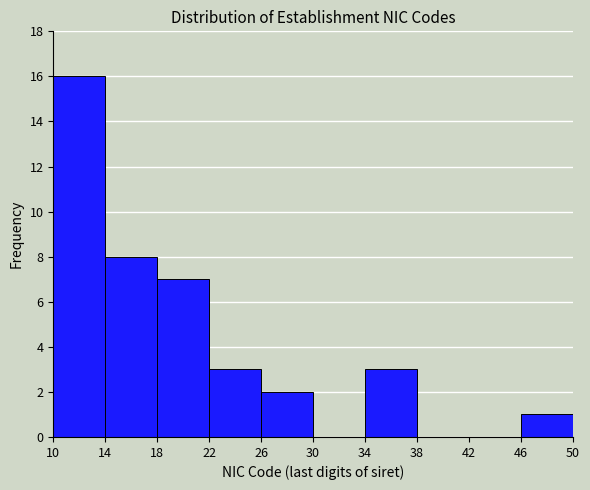

Over which range of the x-axis is the bar tallest?

10 to 14